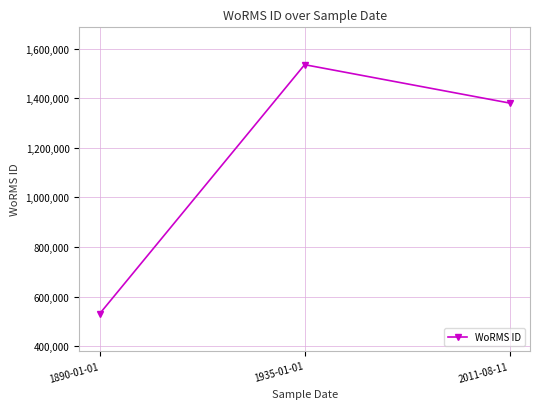

At which label does the data first exceed 1380402?

1935-01-01